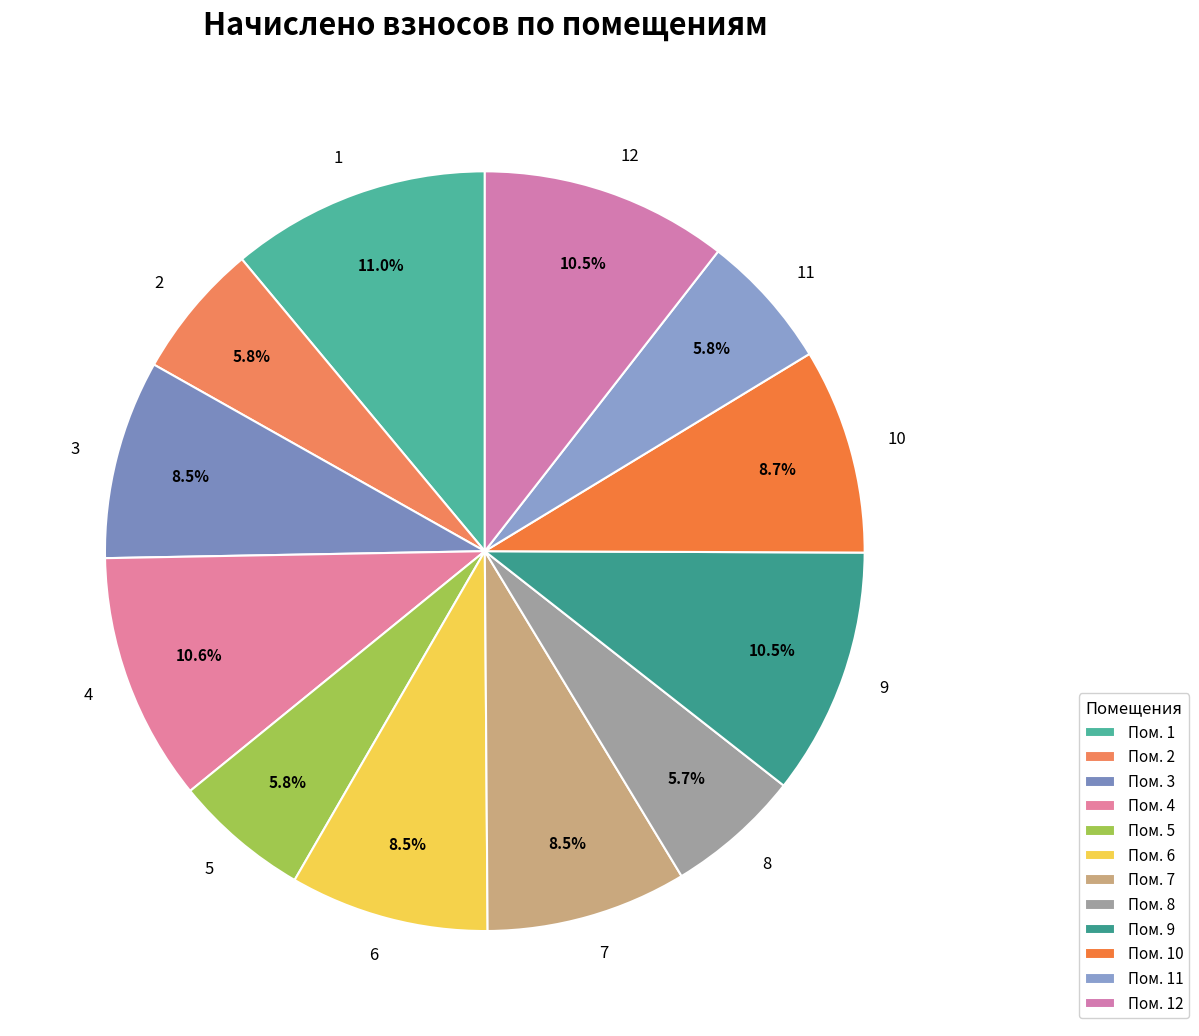

Approximately how many times larger is the value at 7 compared to 5?

1.5